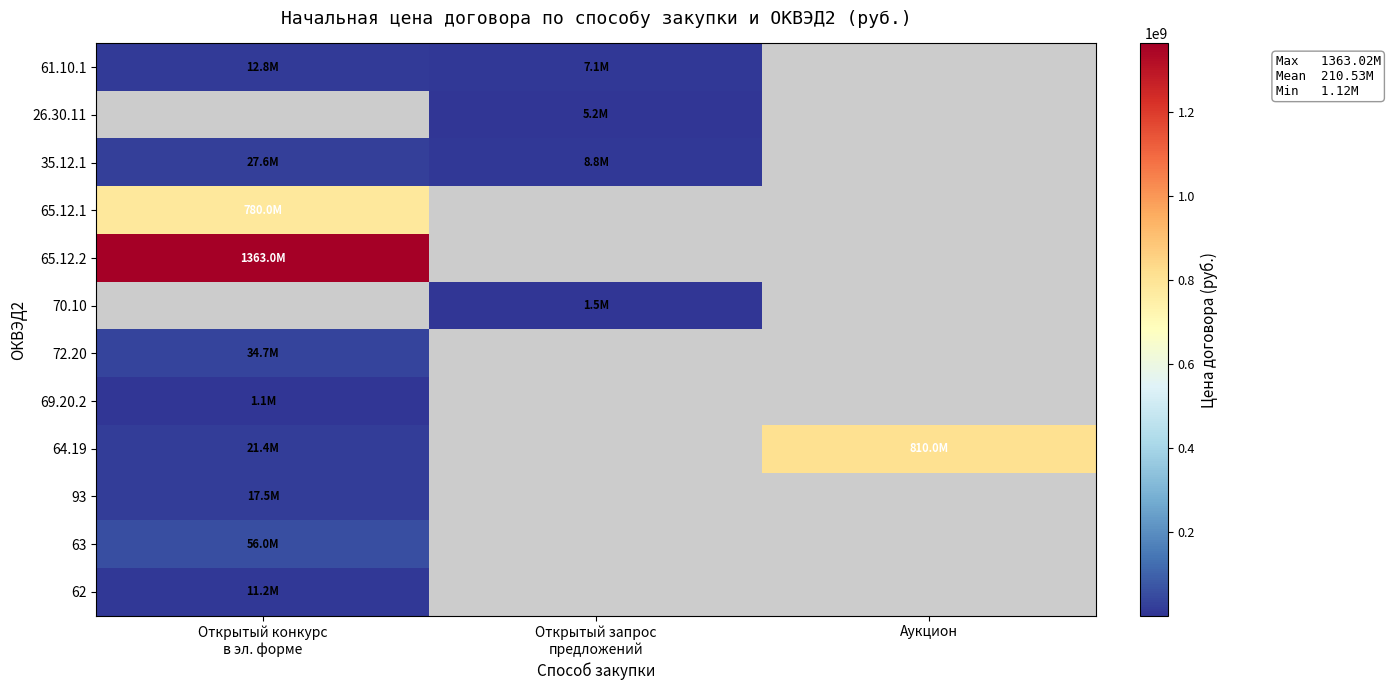

What is the minimum value for 72.20?

34660000.0